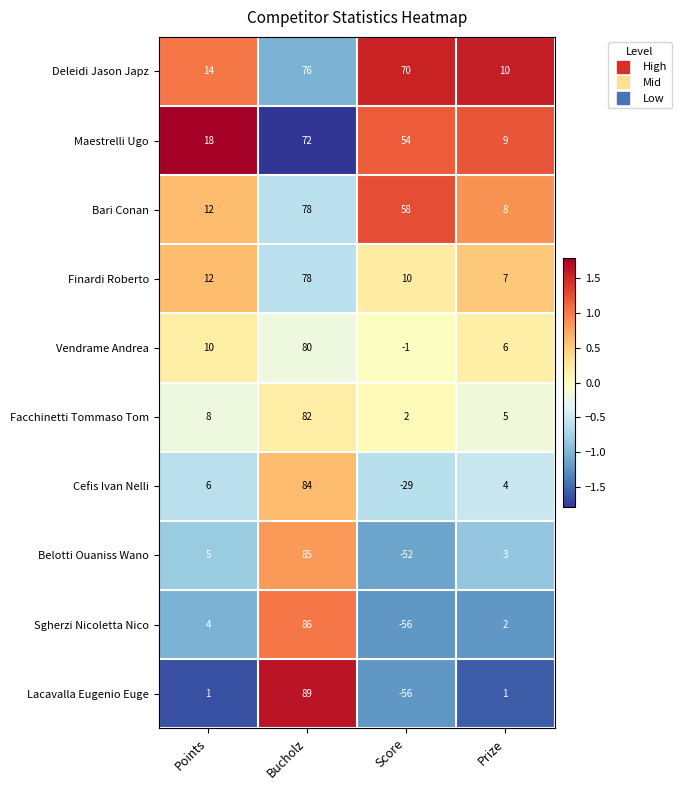

What is the total value across all series at Bucholz?

810